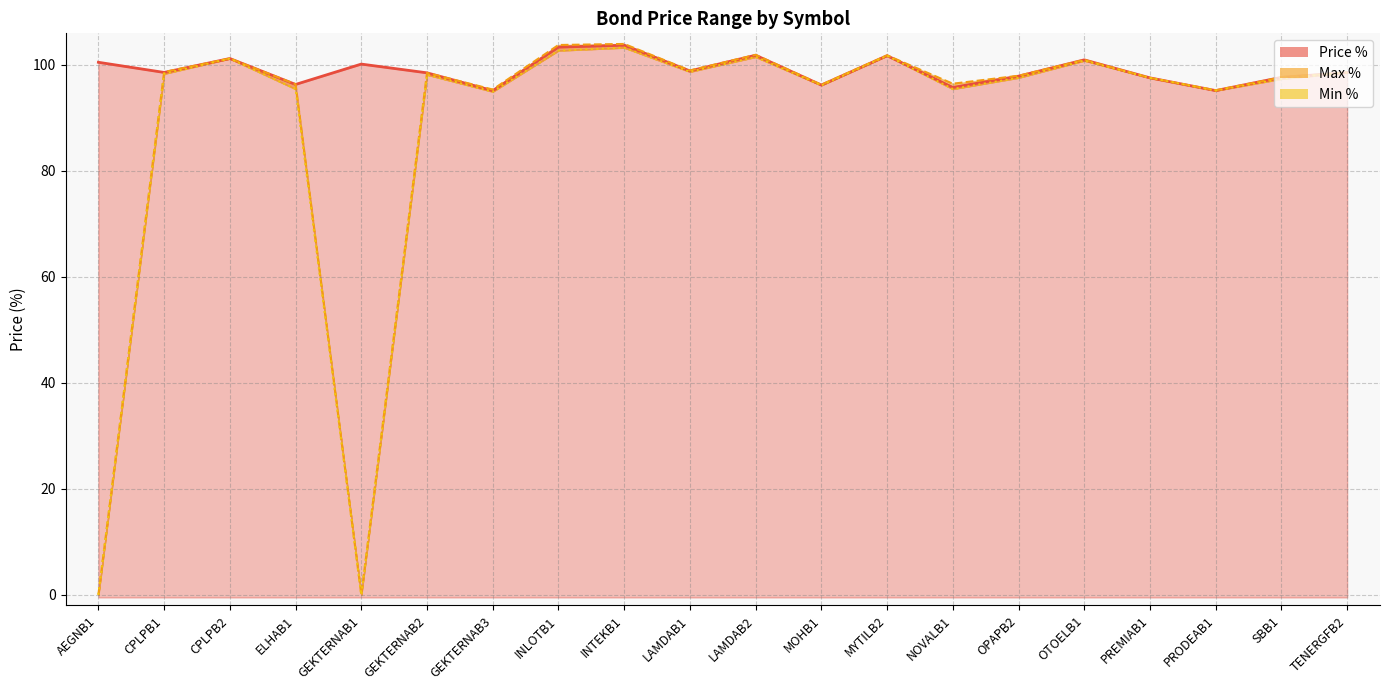

At which category is the sum across all series the highest?

INTEKB1